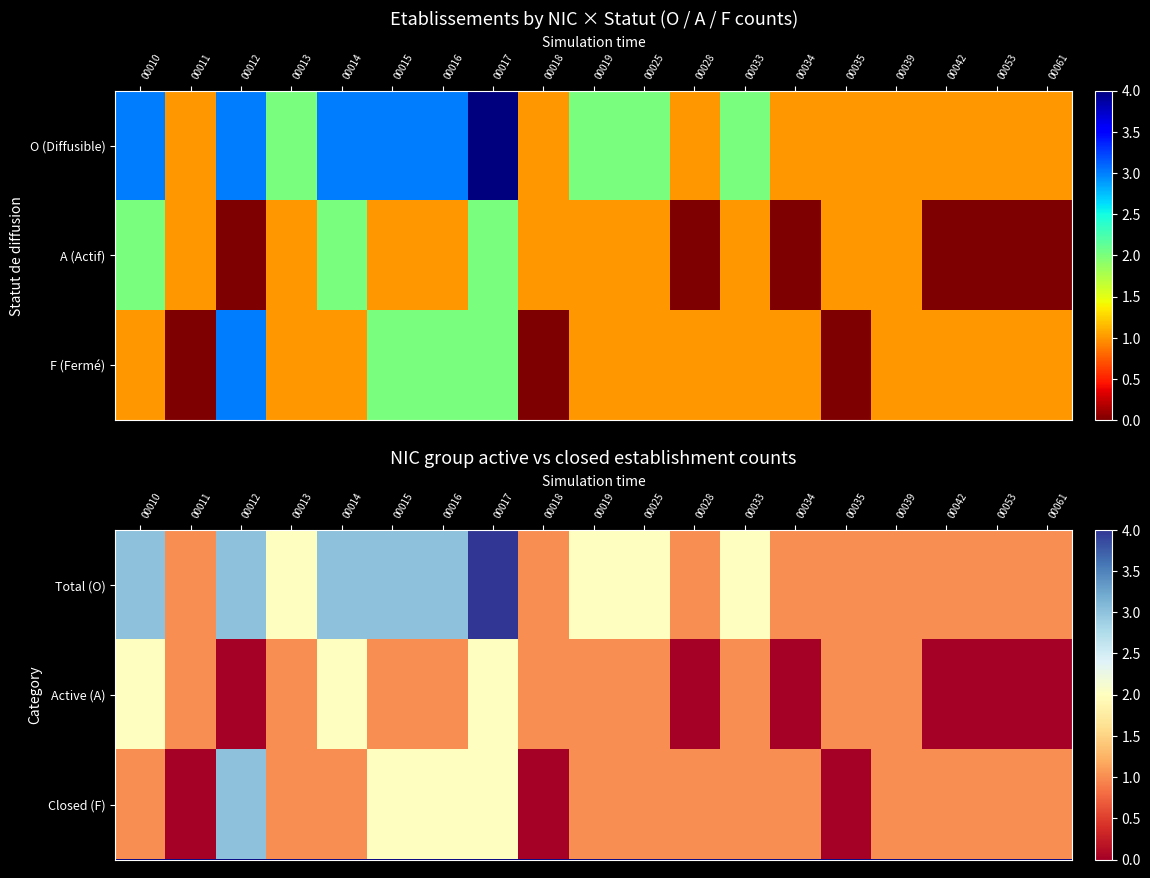

Count the Active (A) values in the range 0 to 1.

16